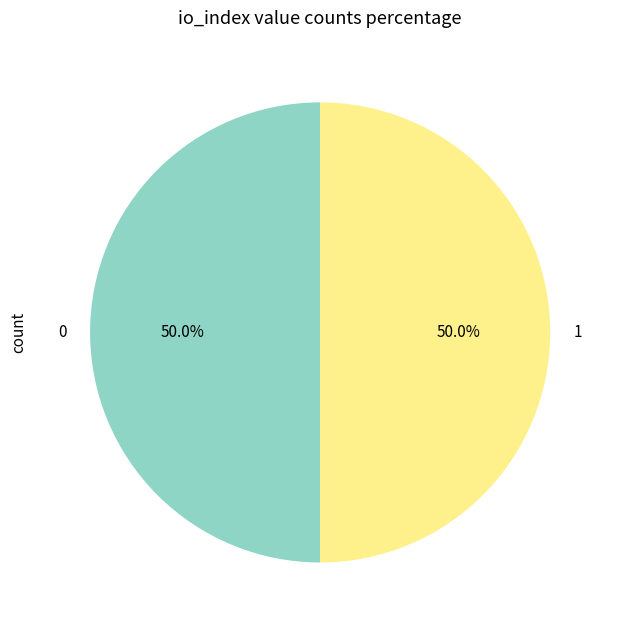

How many slices are in this pie chart?

2